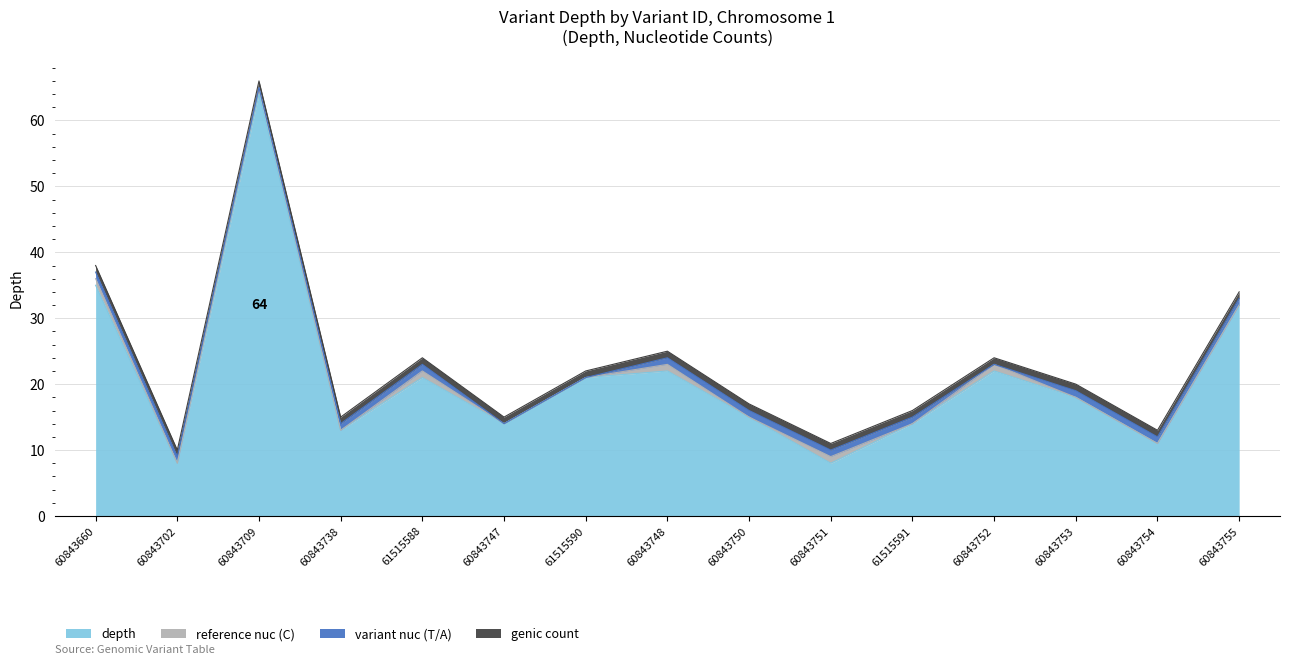

What is the difference between the depth values at 60843754 and 60843751?

3